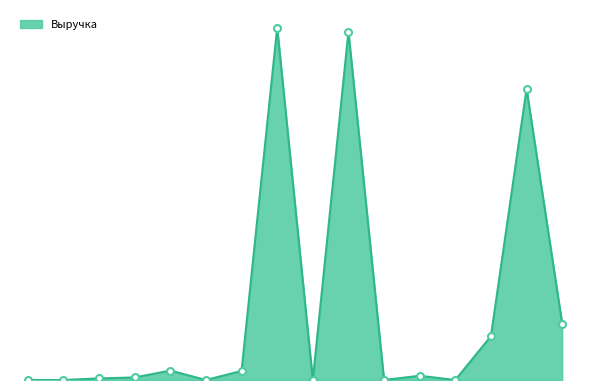

How many points are higher than both their immediate neighbors (excluding endpoints)?

5